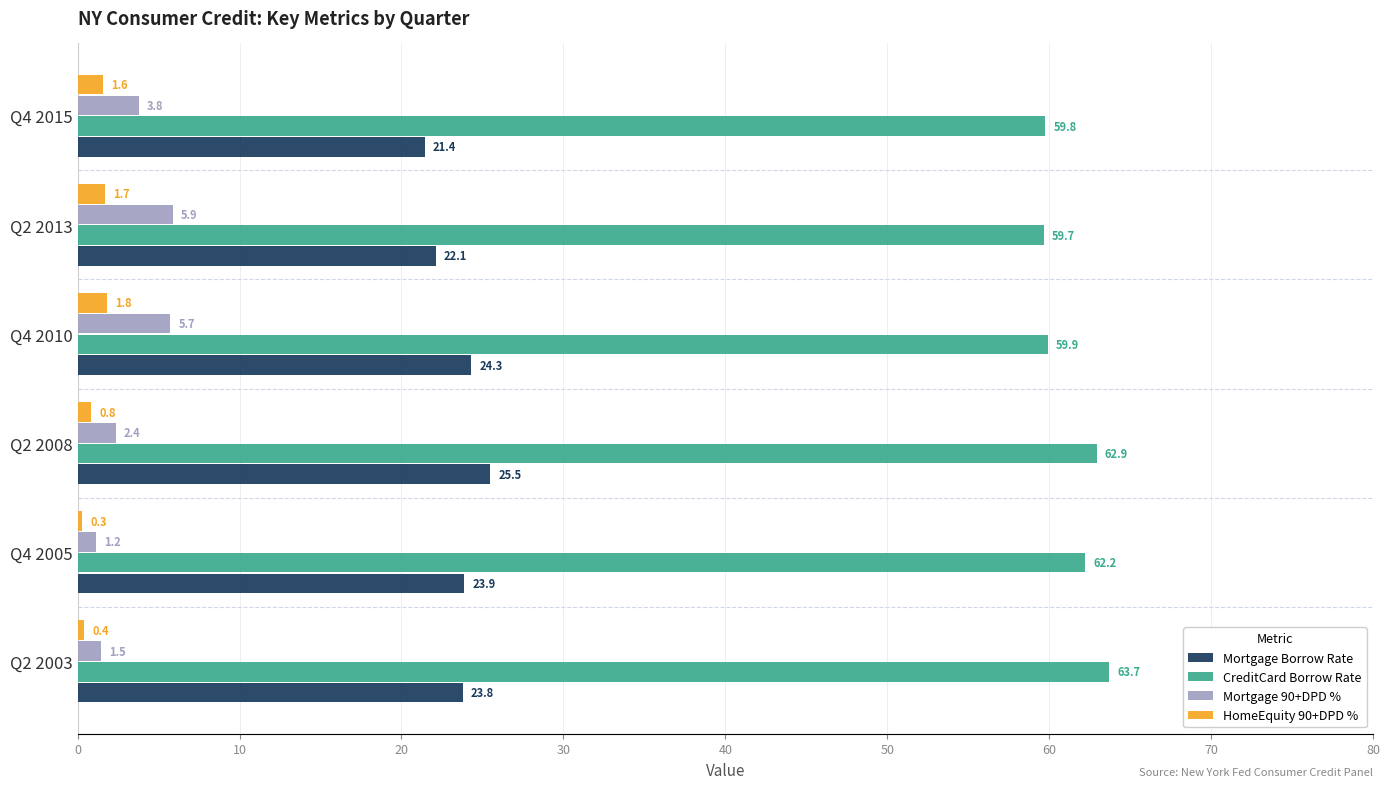

What is the average value of the CreditCard Borrow Rate series?

61.4